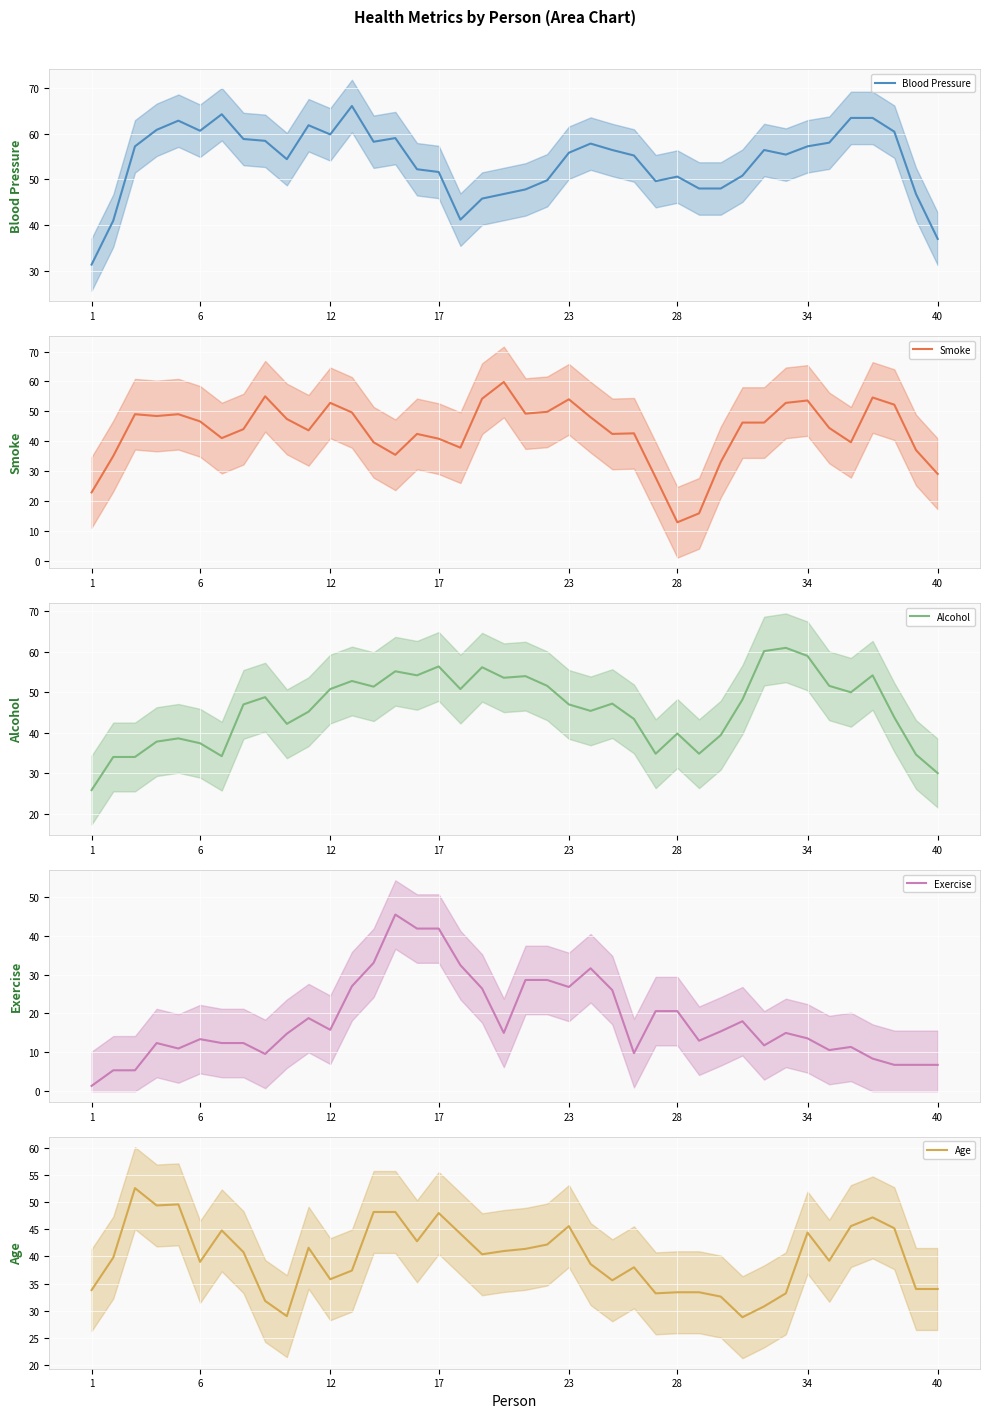

What is the minimum value for Alcohol (mean)?

25.8